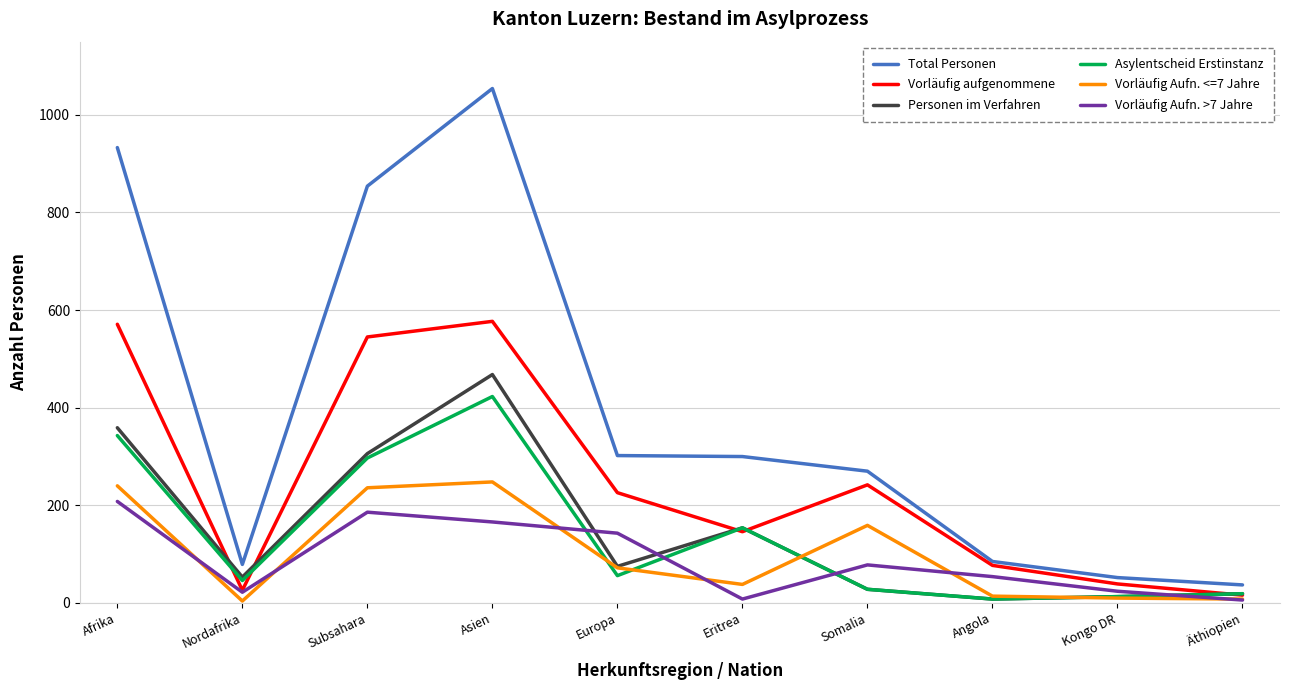

Which series has the largest total across all categories?

Total Personen